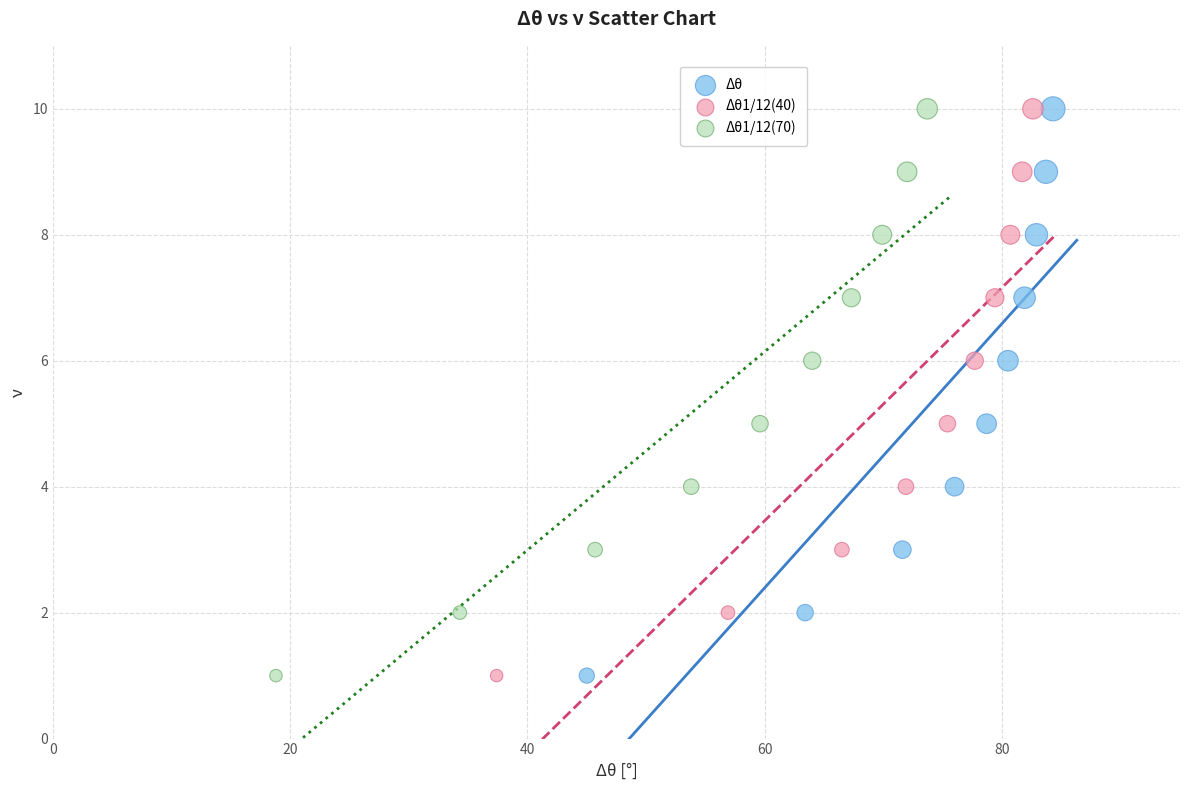

What are all the series names shown in the legend?

Δθ, Δθ1/12(40), Δθ1/12(70)